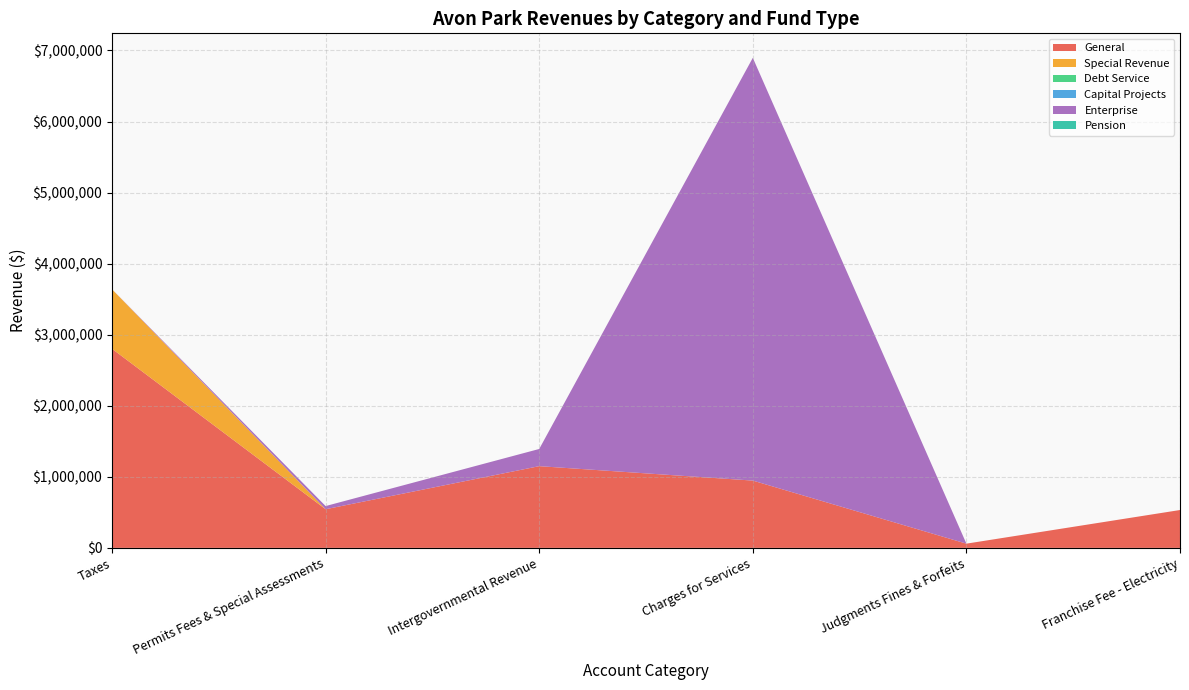

Reading left to right, what are all the values shown in this chart?

General: 2802059	544089	1150138	947087	59449	532794
Special Revenue: 837713	0	0	0	0	0
Debt Service: 0	0	0	0	0	0
Capital Projects: 0	0	0	0	0	0
Enterprise: 0	44464	241780	5949592	0	0
Pension: 0	0	0	0	0	0